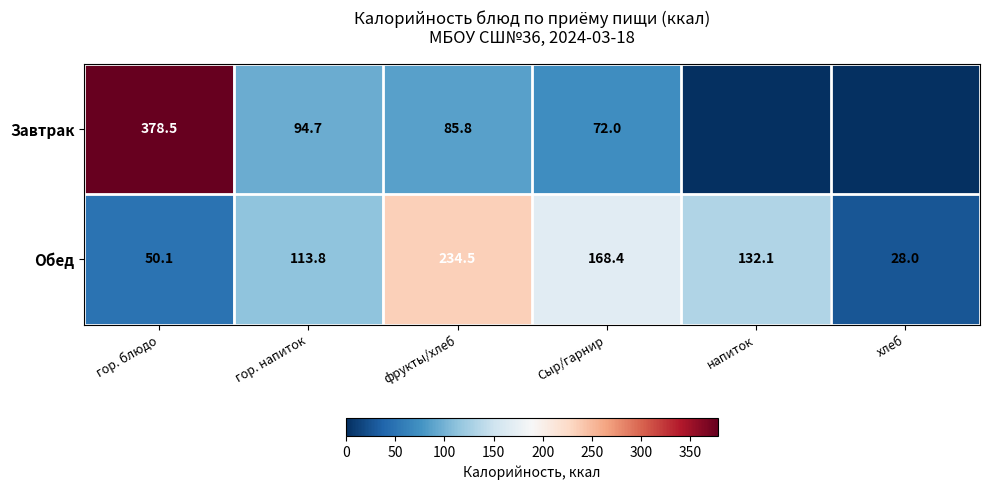

What is the spread (max minus min) of values at фрукты/хлеб?

148.7